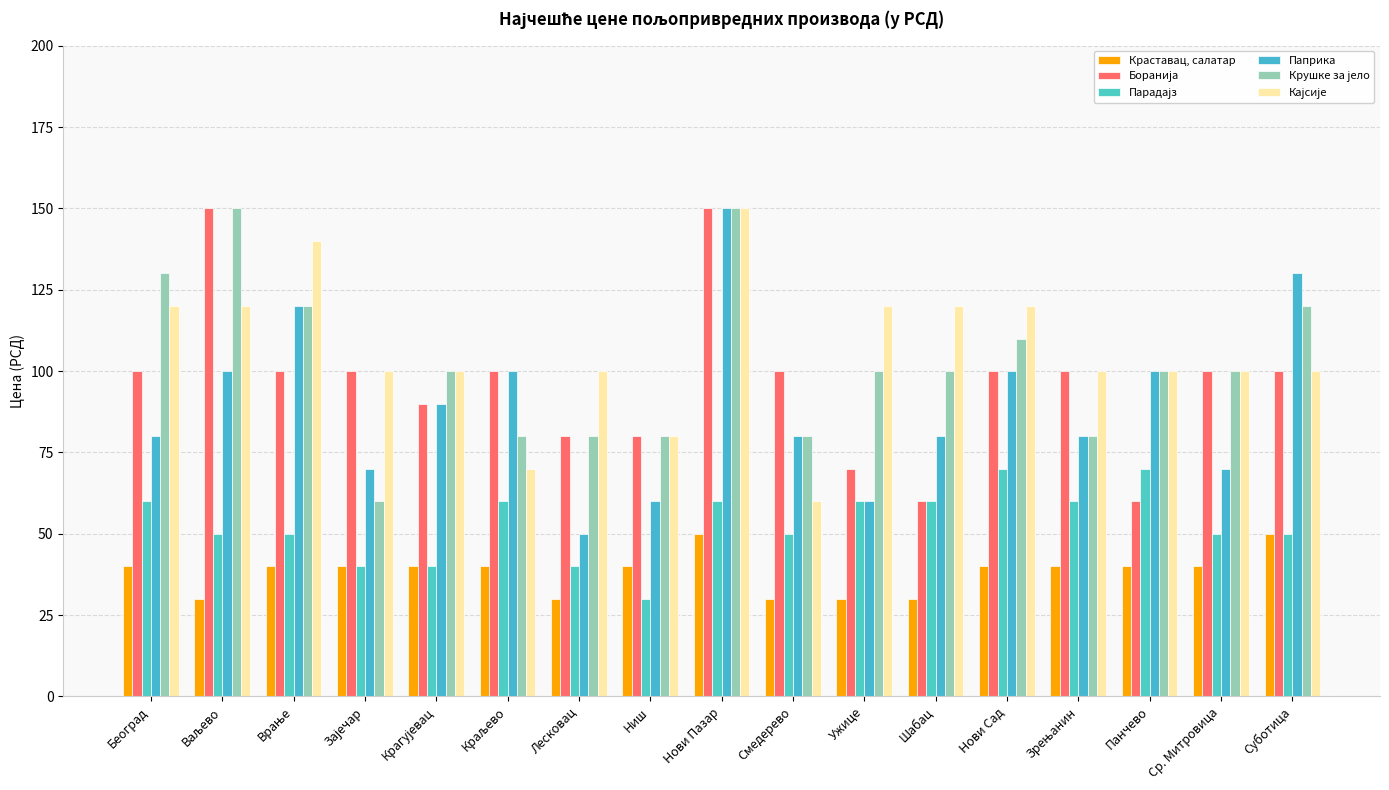

The value of Парадајз at Шабац is 95. True or false?

False